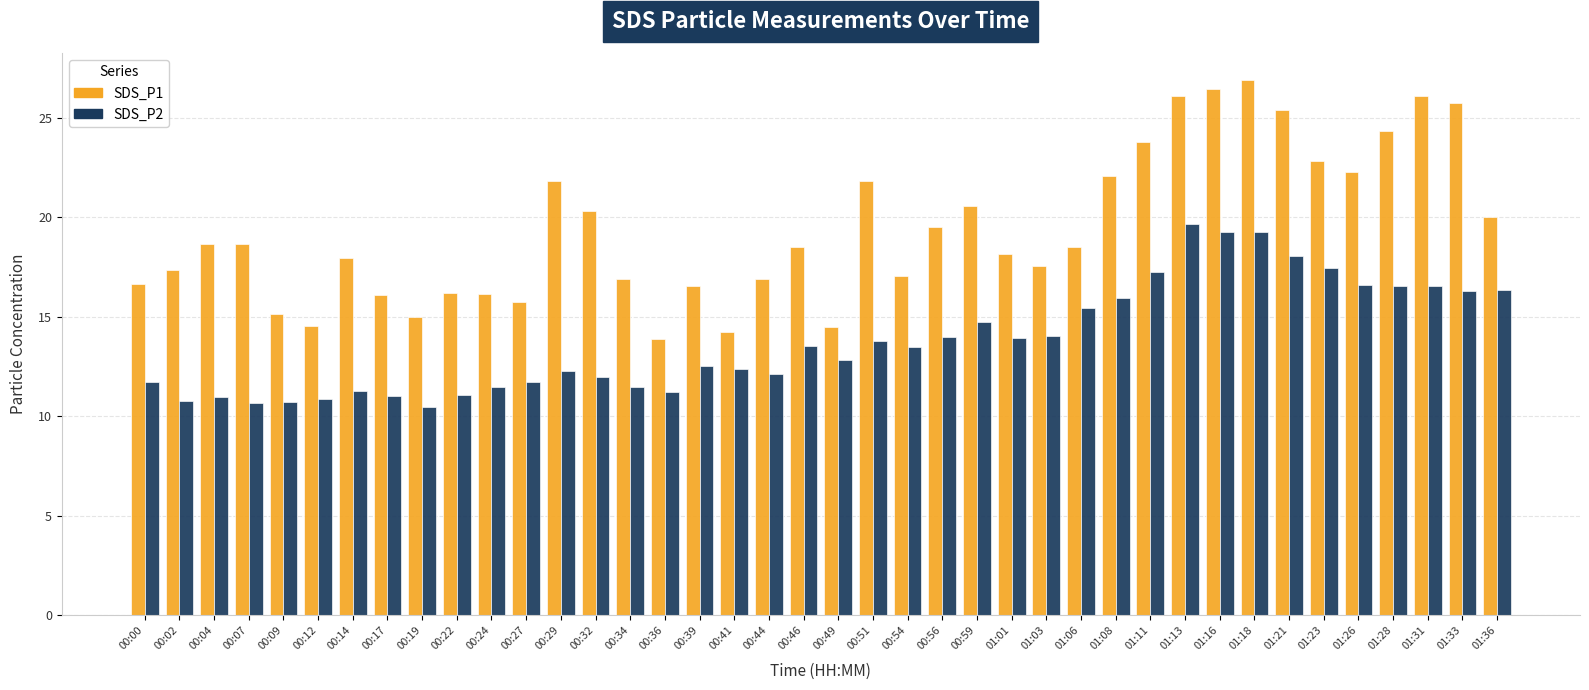

What is the difference between the maximum and minimum values in the SDS_P1 series?

13.0